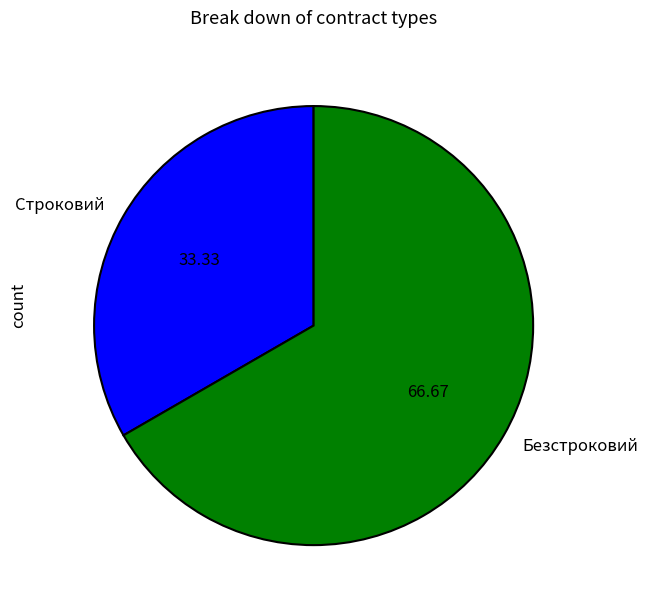

Is it true that Строковий is 42% of the pie?

False